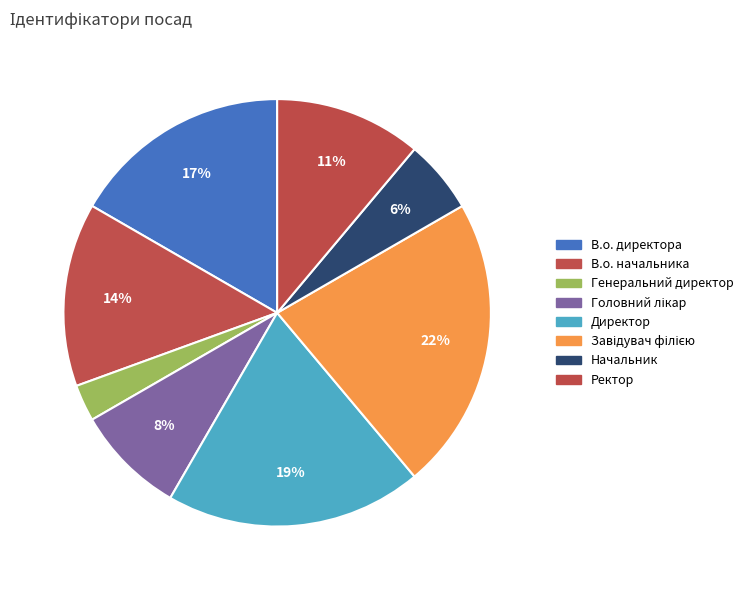

The Генеральний директор slice represents 3% of the pie. True or false?

True